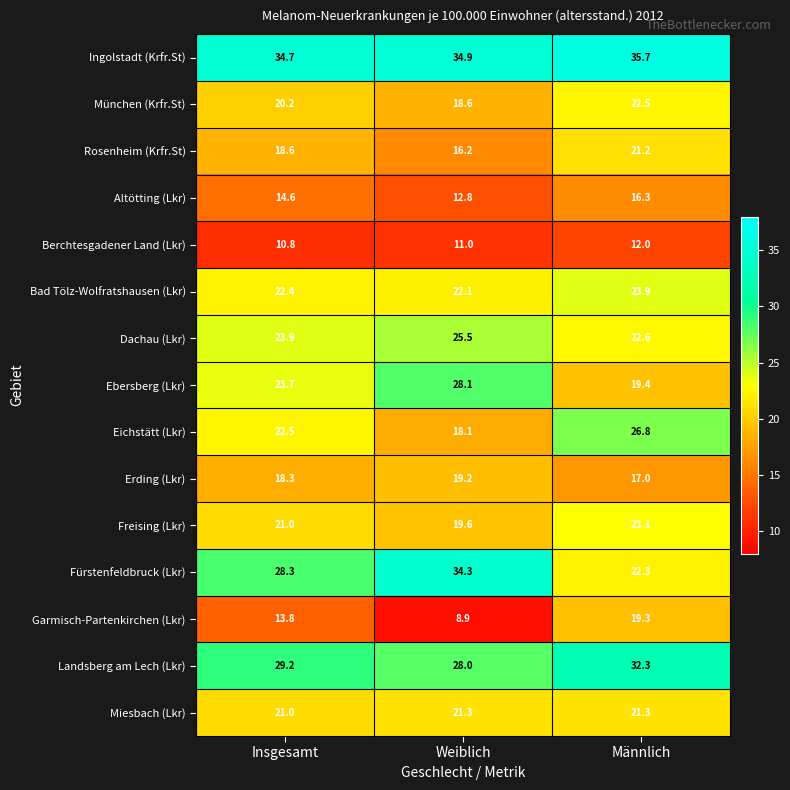

What is the difference between the München (Krfr.St) values at Weiblich and Insgesamt?

1.6